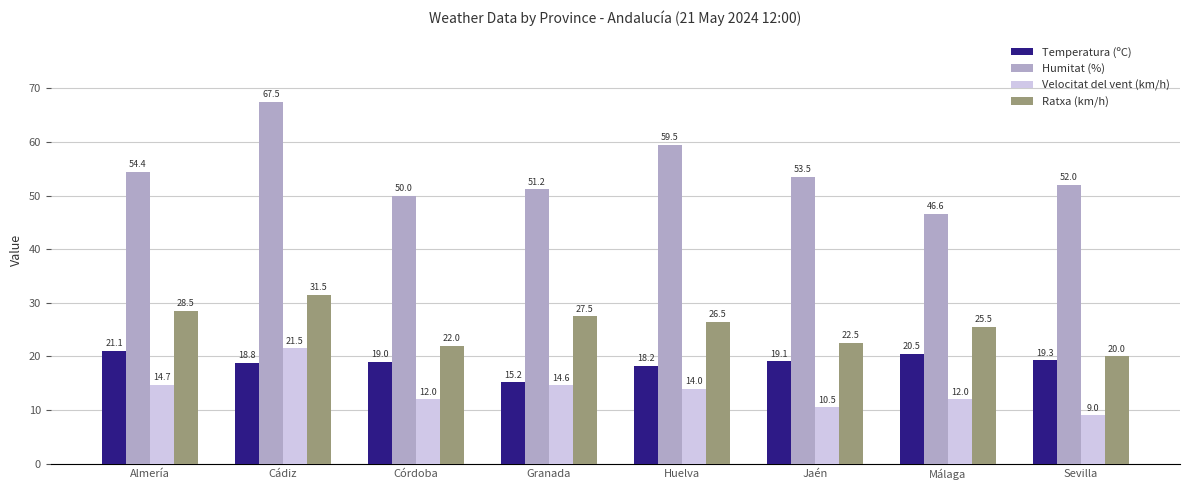

At Córdoba, list the series in order from smallest to largest.

Velocitat del vent (km/h), Temperatura (ºC), Ratxa (km/h), Humitat (%)